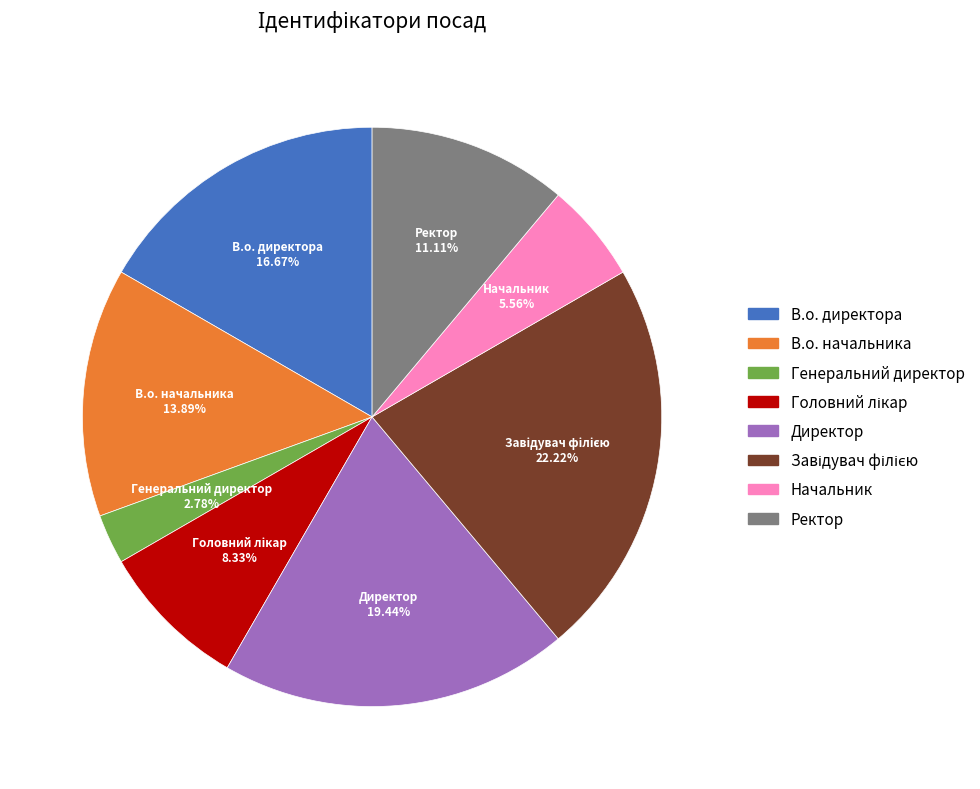

Is there any slice that represents more than half of the pie?

No